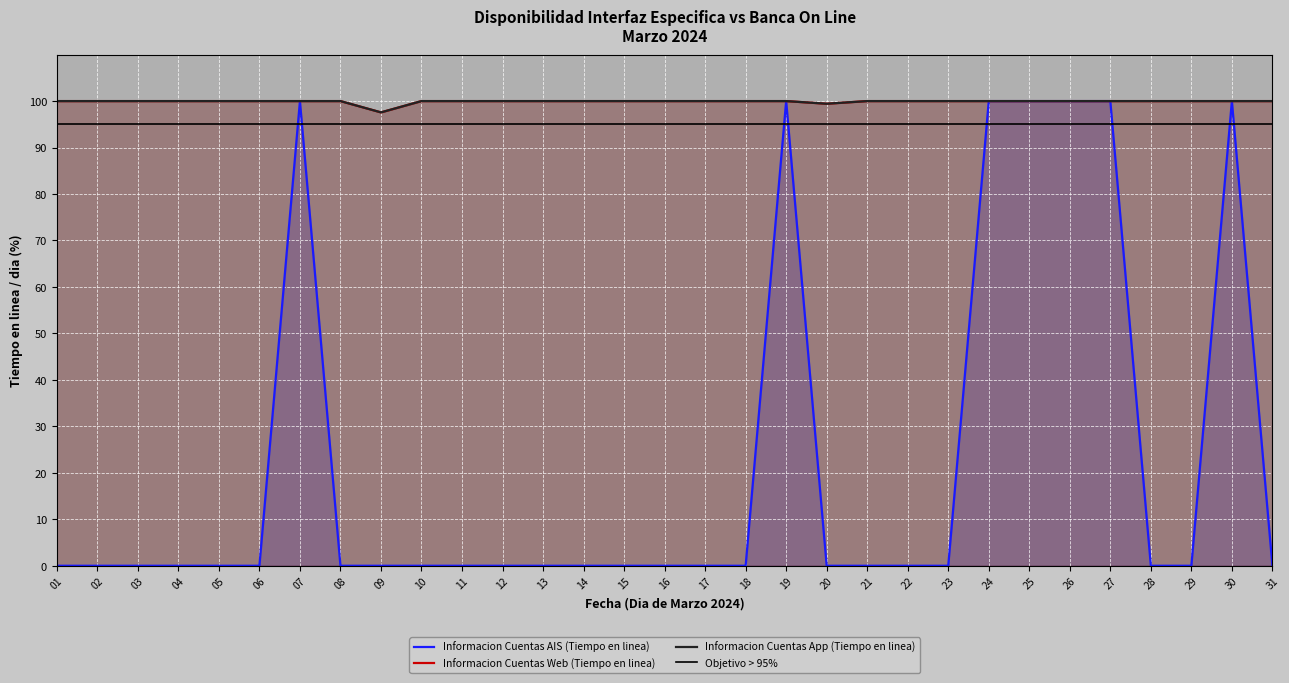

Where is the first local minimum for Informacion Cuentas App (Tiempo en linea)?

09